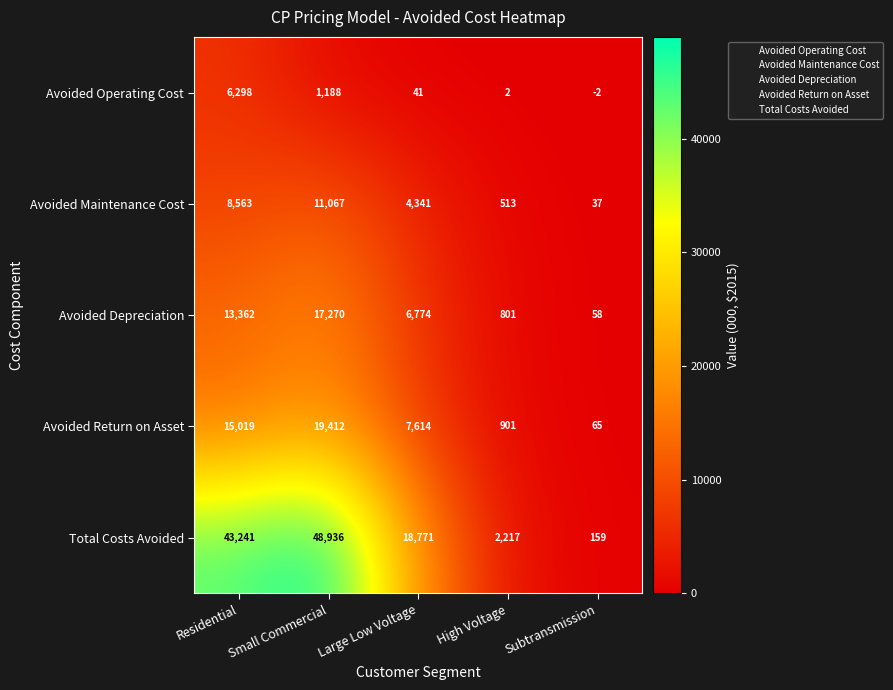

Which series changed the most between Small Commercial and High Voltage?

Total Costs Avoided